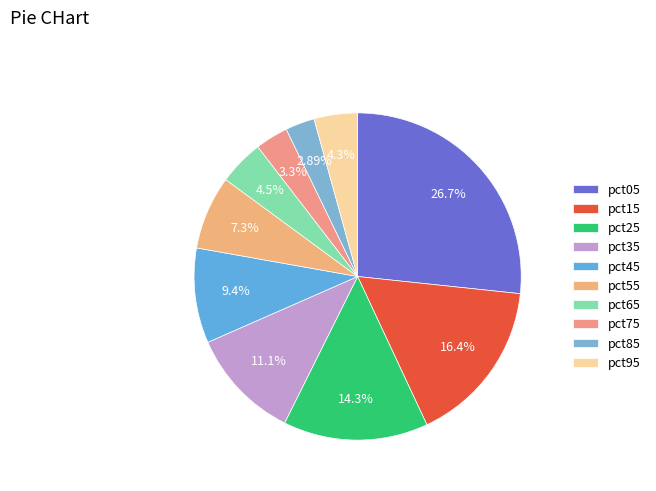

To the nearest percent, what is the difference between the pct35 and pct05 slice percentages?

16%